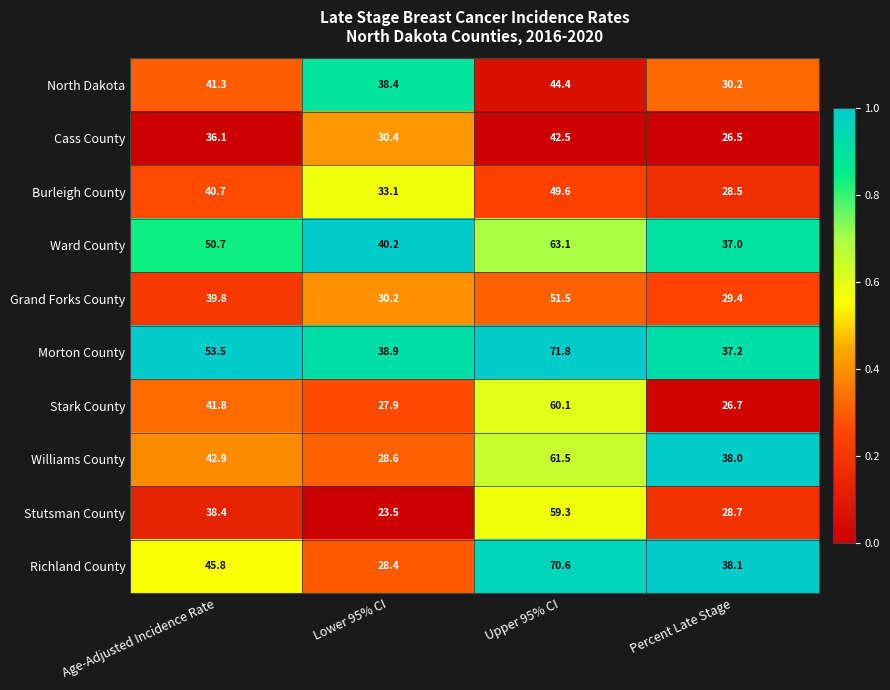

Count the number of categories in the chart.

4